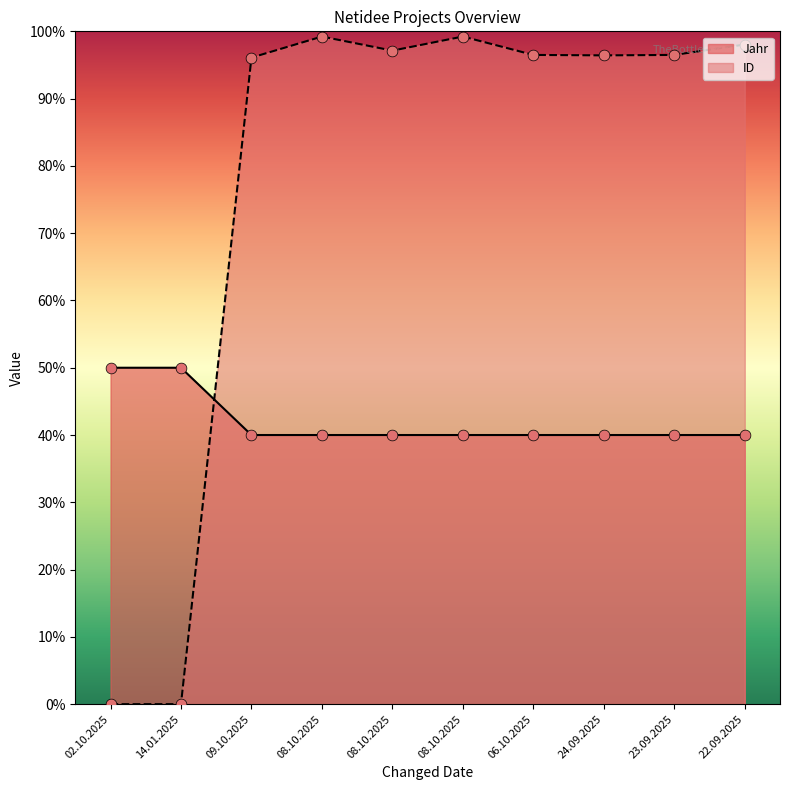

Which series has the largest total across all categories?

ID